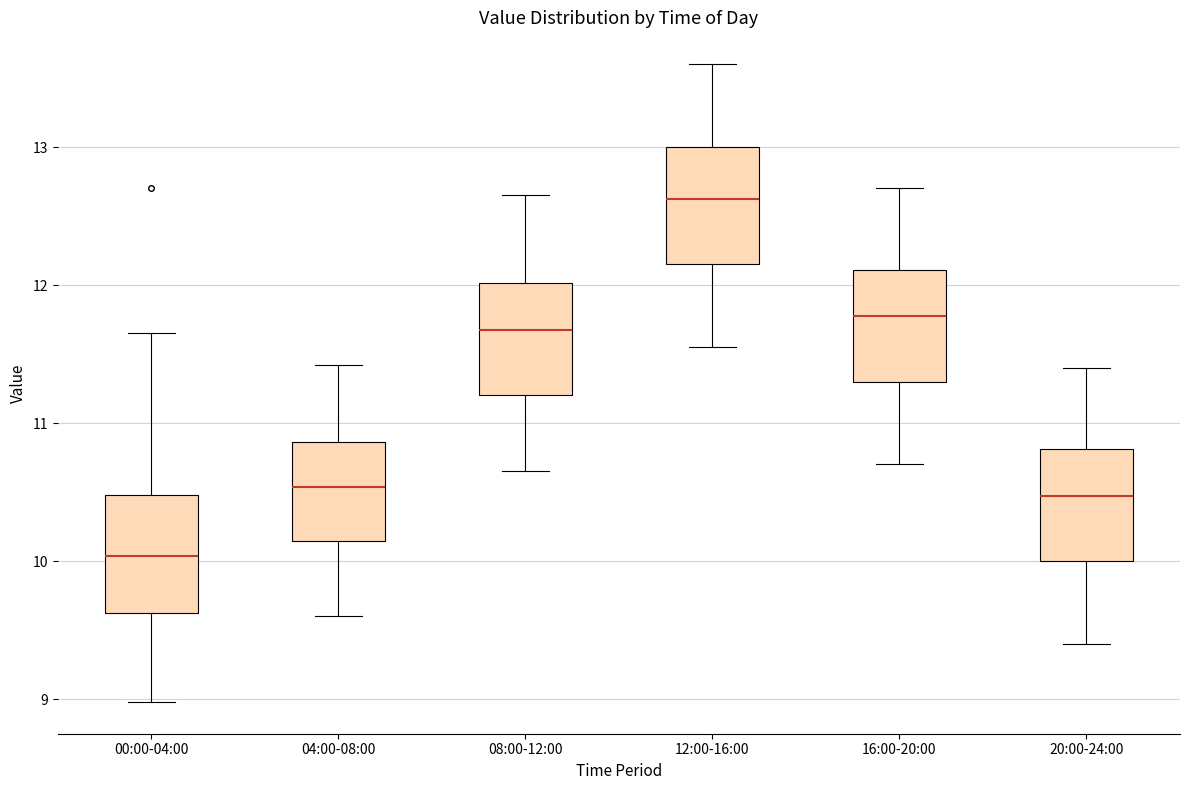

Reading left to right, transcribe this box plot: for each box, give where its median line is, the range the box spans, and where its two whiskers end, as read against the y-axis. The values are not printed on the chart, so give them approximately, as read against the axis.

00:00-04:00: median 10.0, box 9.6 to 10.5, whiskers 9.0 to 11.7
04:00-08:00: median 10.5, box 10.1 to 10.9, whiskers 9.6 to 11.4
08:00-12:00: median 11.7, box 11.2 to 12.0, whiskers 10.7 to 12.7
12:00-16:00: median 12.6, box 12.2 to 13.0, whiskers 11.6 to 13.6
16:00-20:00: median 11.8, box 11.3 to 12.1, whiskers 10.7 to 12.7
20:00-24:00: median 10.5, box 10.0 to 10.8, whiskers 9.4 to 11.4